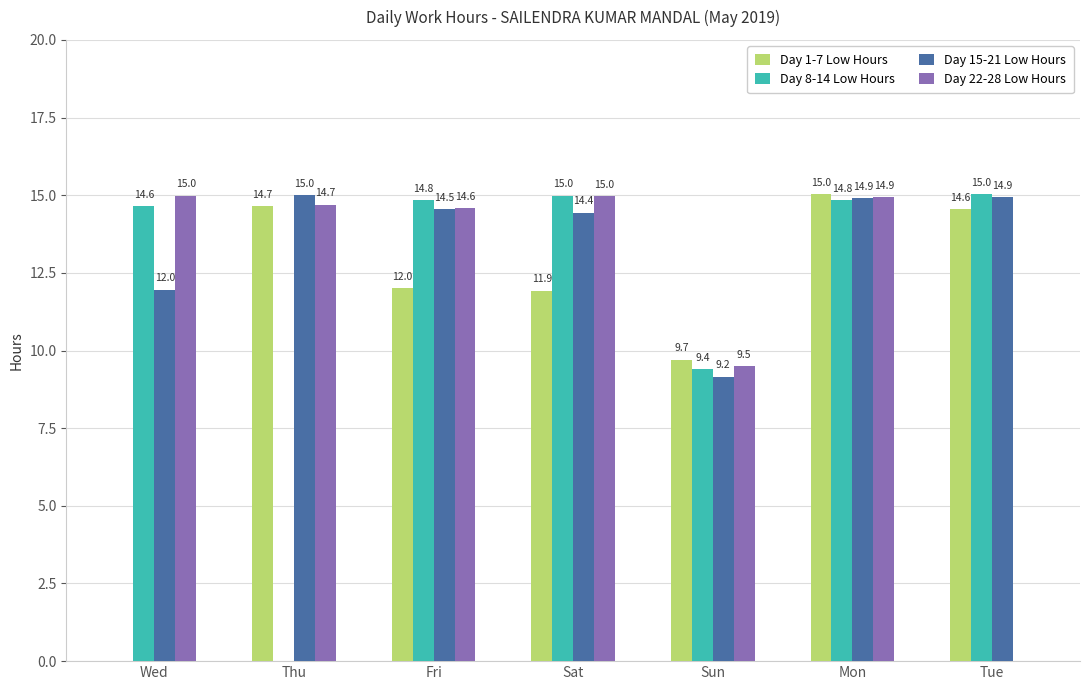

At which category is the sum across all series the highest?

Mon